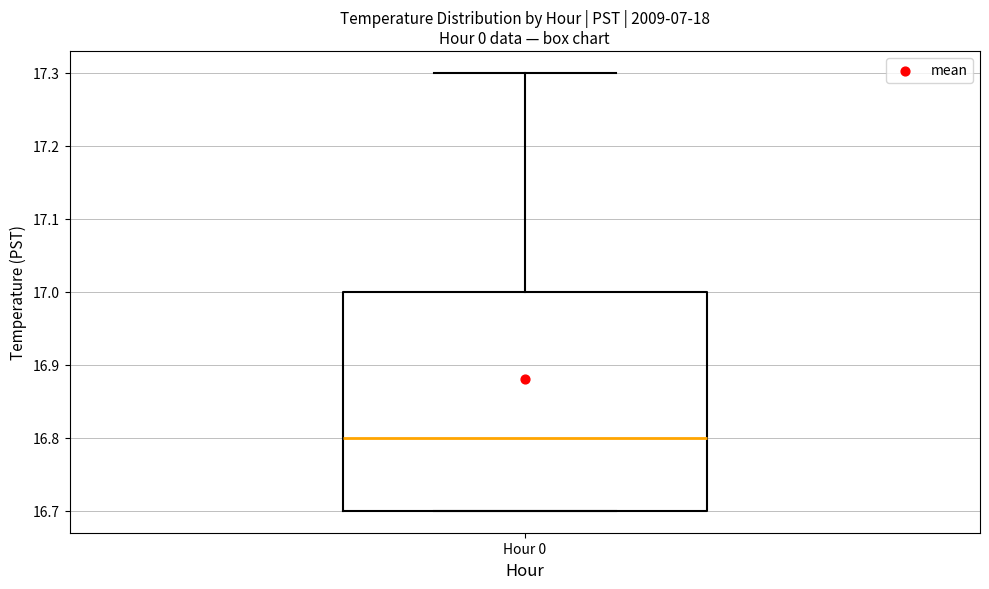

Transcribe this box plot: give where the median line is, the range the box spans, and where the two whiskers end, as read against the y-axis. The values are not printed on the chart, so give them approximately, as read against the axis.

median 16.8, box 16.7 to 17.0, whiskers 16.7 to 17.3